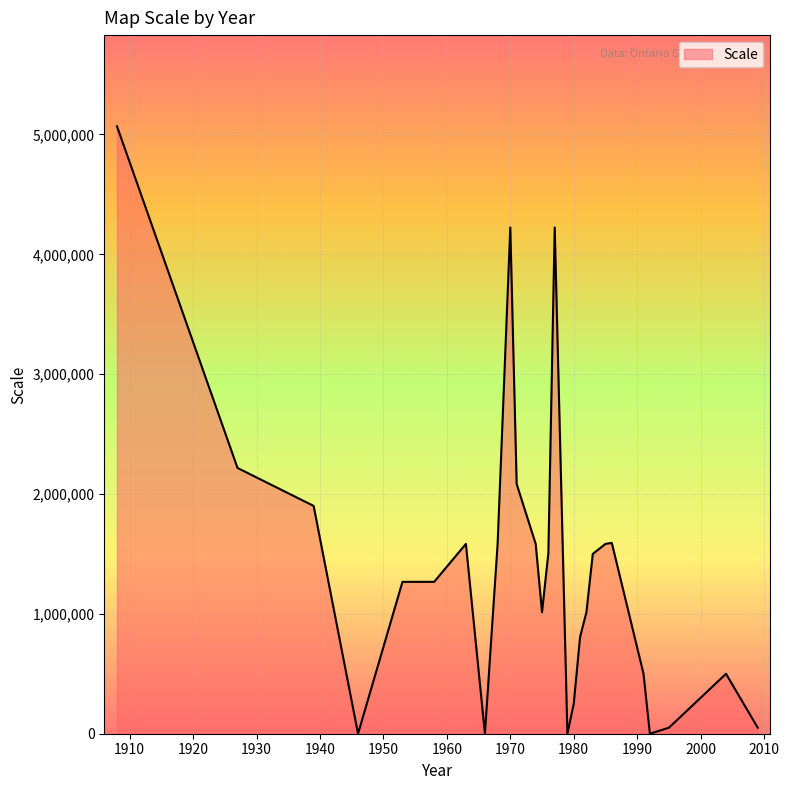

What is the greatest value displayed?

5068800